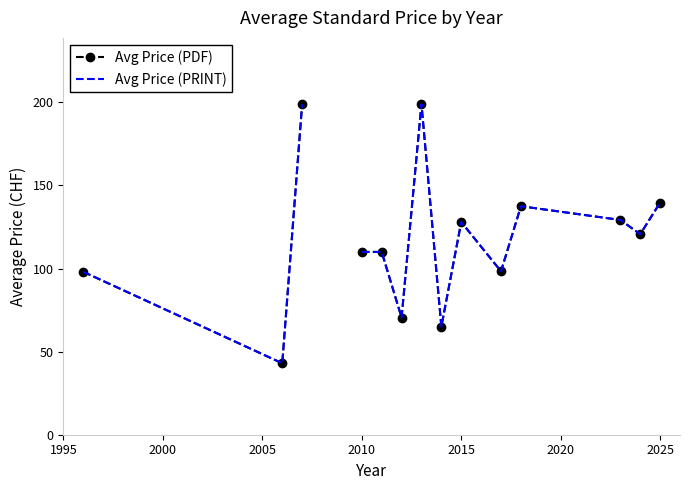

How many values in Avg Price (PDF) are above zero?

14